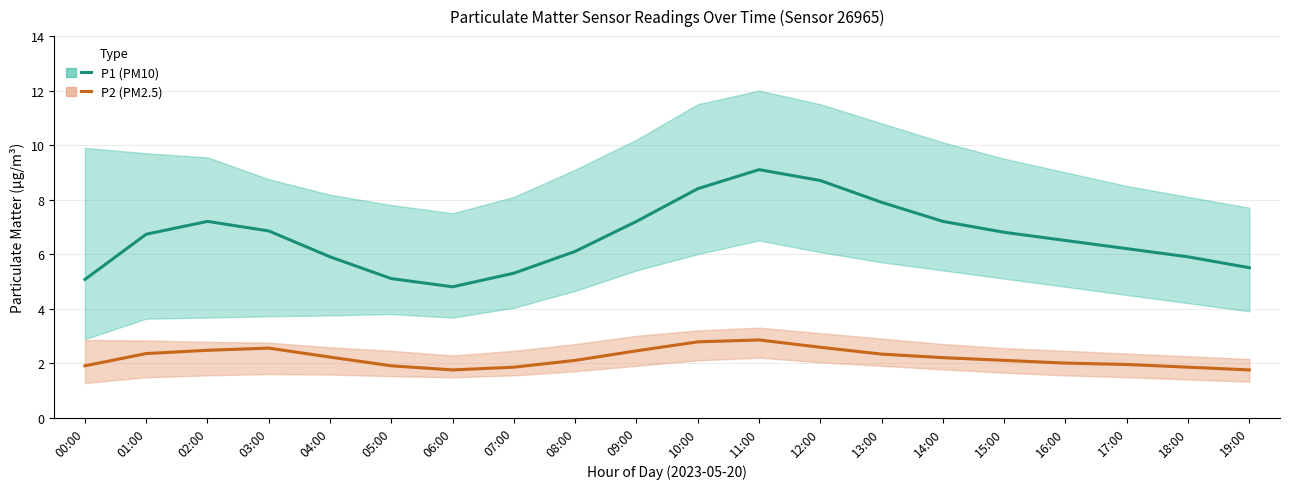

Is the value of P2 (PM2.5) at 18:00 greater than the value of P1 (PM10) at 02:00?

No